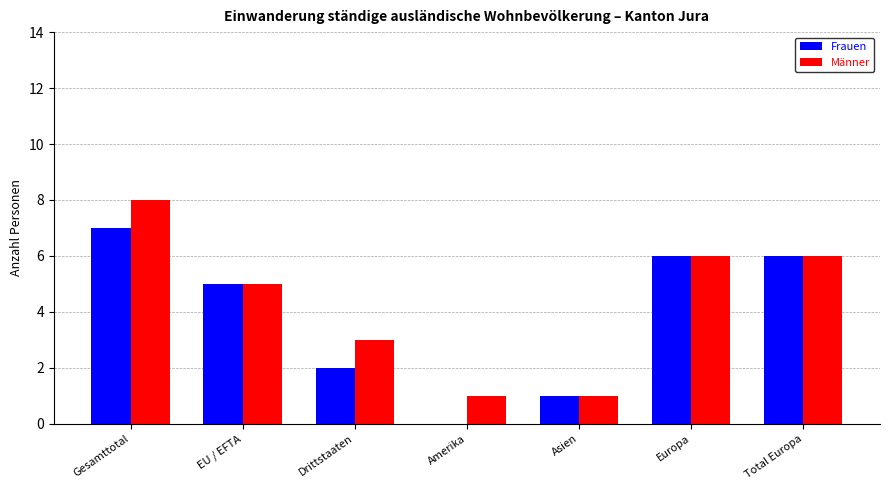

Reading left to right, transcribe all the data shown in this chart.

Frauen: Gesamttotal=7	EU / EFTA=5	Drittstaaten=2	Amerika=0	Asien=1	Europa=6	Total Europa=6
Männer: Gesamttotal=8	EU / EFTA=5	Drittstaaten=3	Amerika=1	Asien=1	Europa=6	Total Europa=6